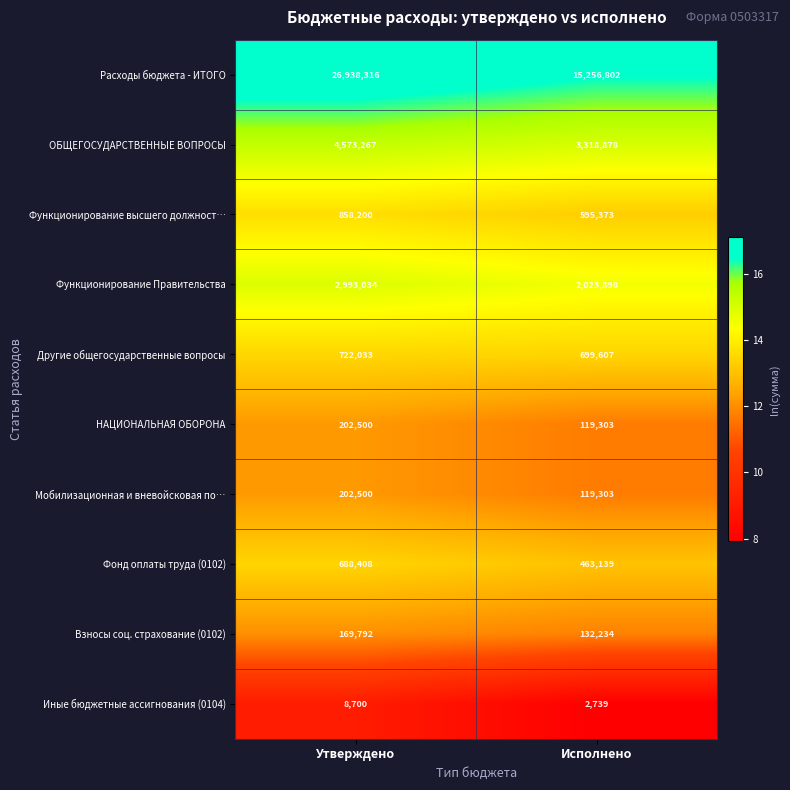

What is the total value across all series at Исполнено?

22731276